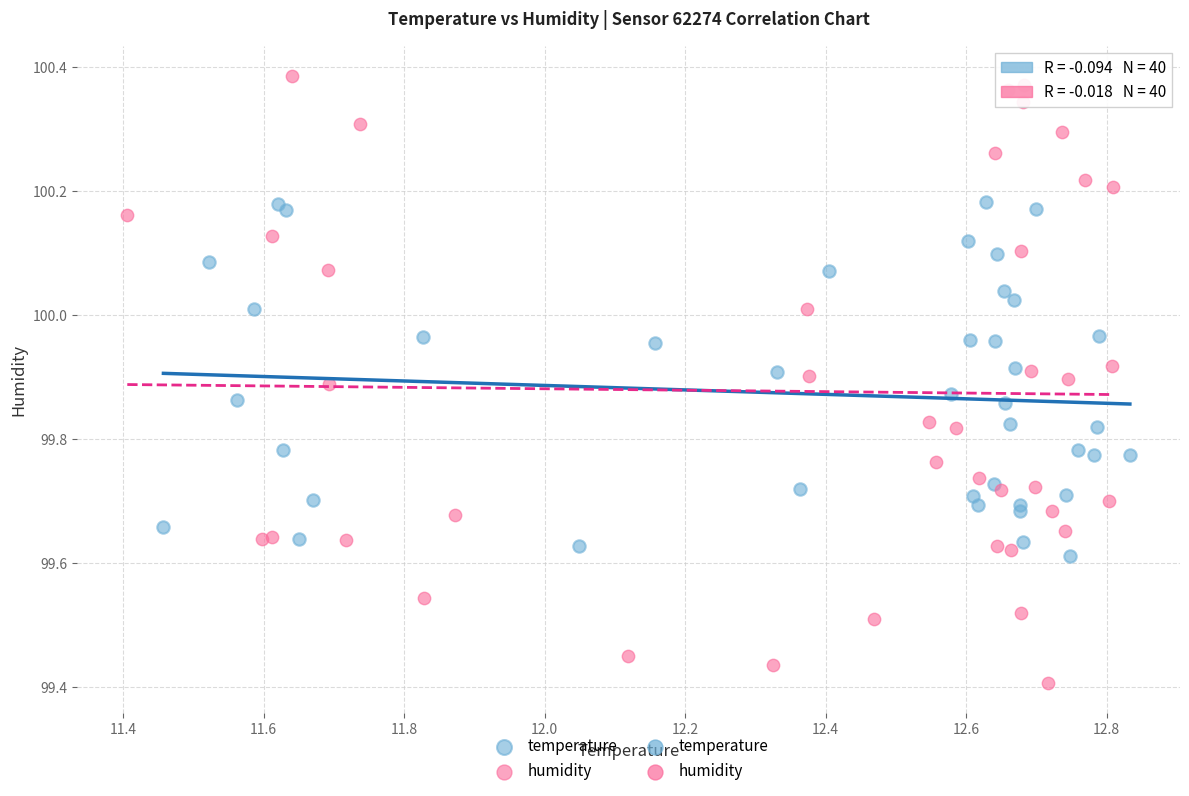

Which series contains the lowest Y value?

humidity